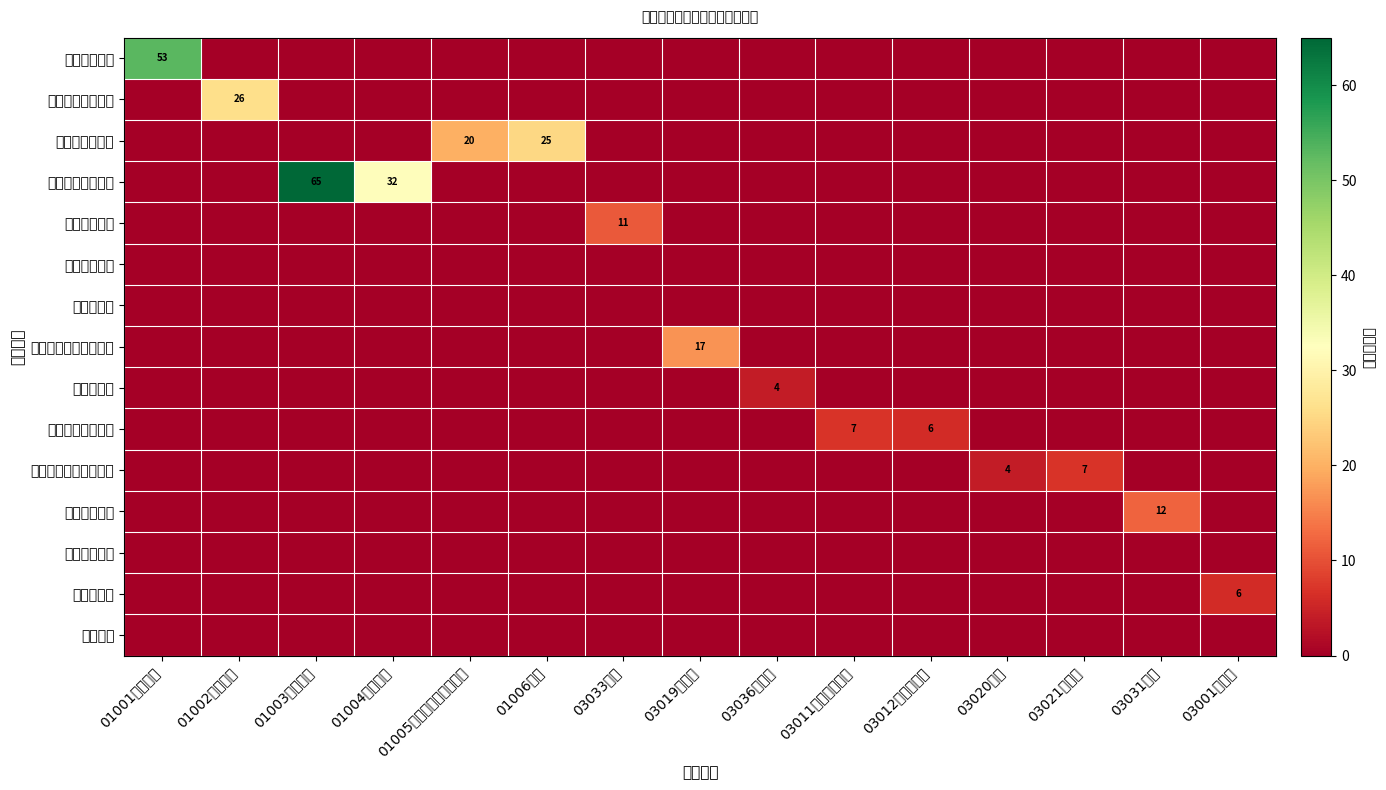

How many categories are shown in the chart?

15